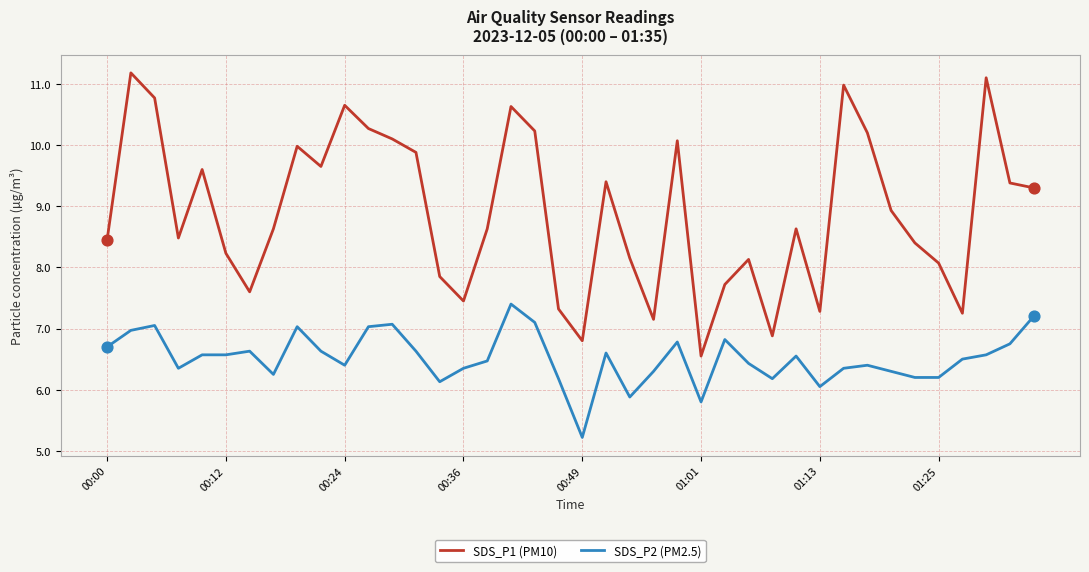

What are all the series names shown in the legend?

SDS_P1 (PM10), SDS_P2 (PM2.5)